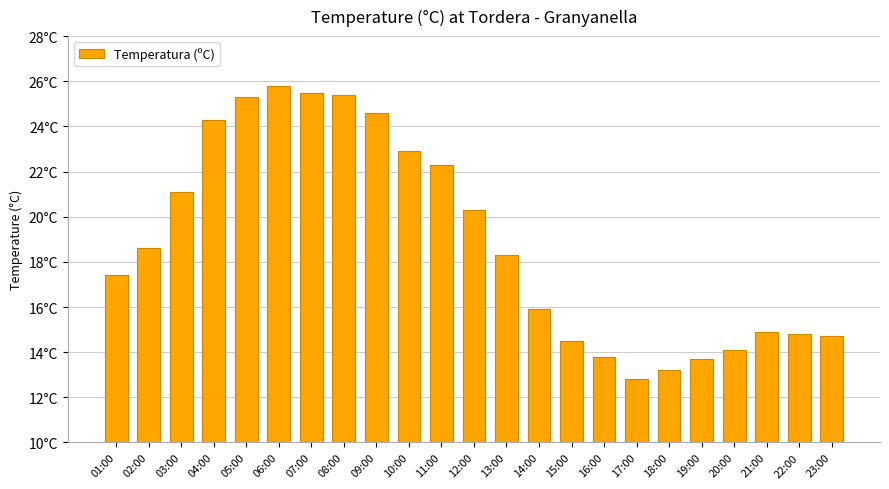

What is the change in value from 15:00 to 16:00?

-0.7